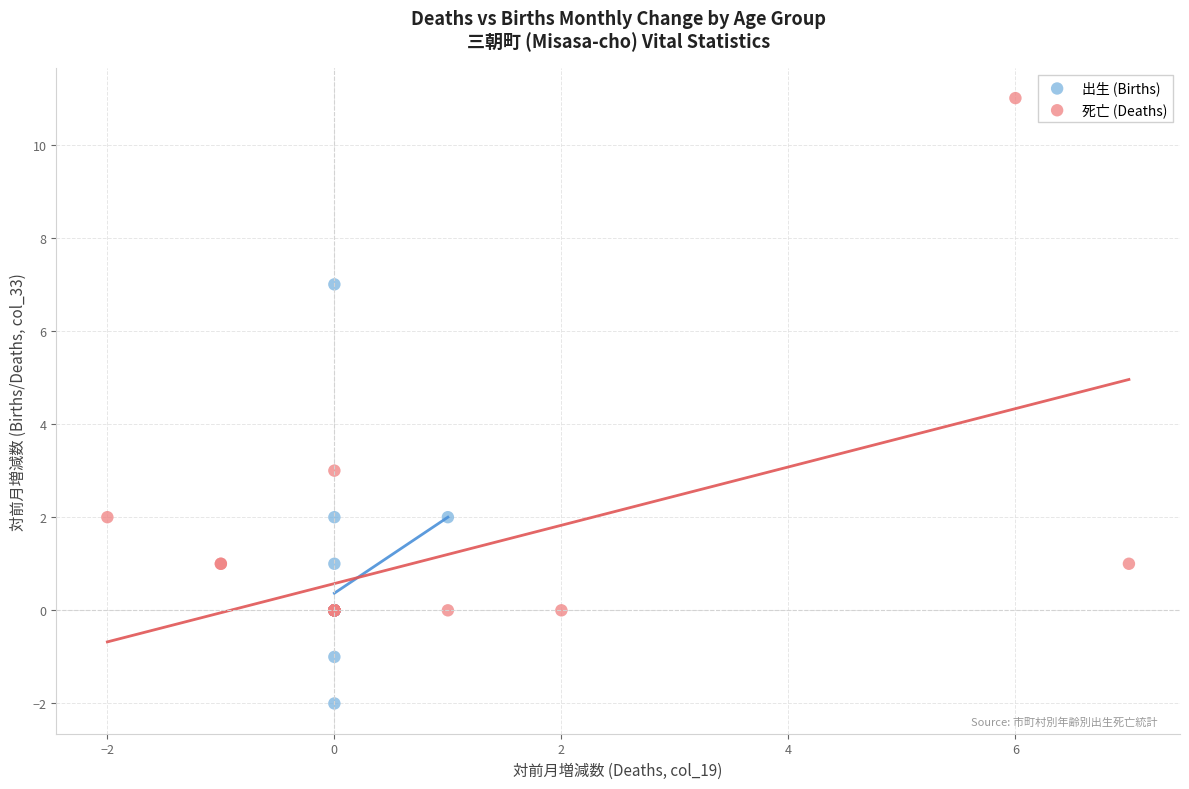

Which series has the largest Y range (max minus min)?

死亡 (Deaths)